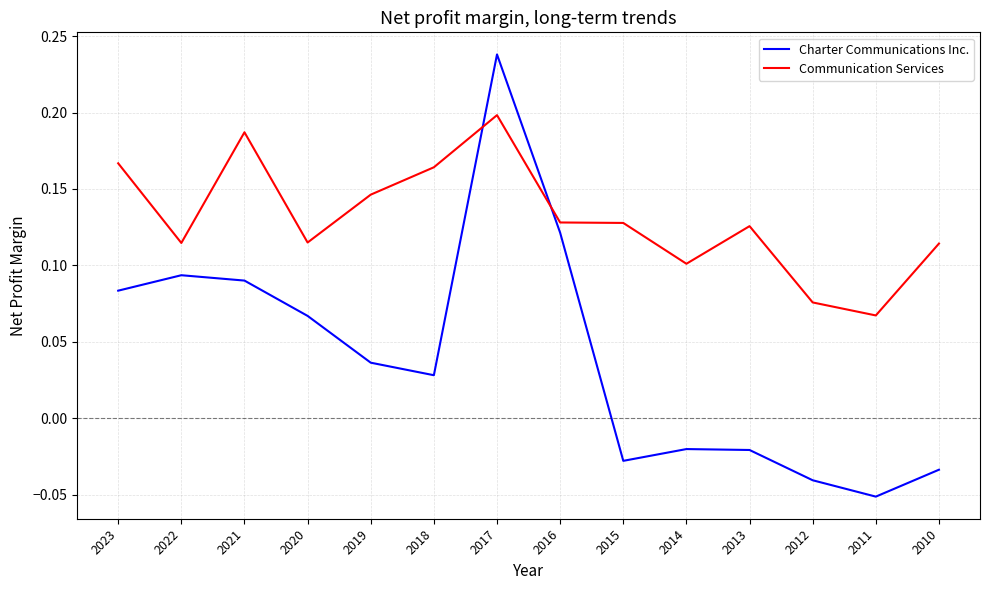

Is the value of Charter Communications Inc. at 2018 greater than the value of Communication Services at 2023?

No